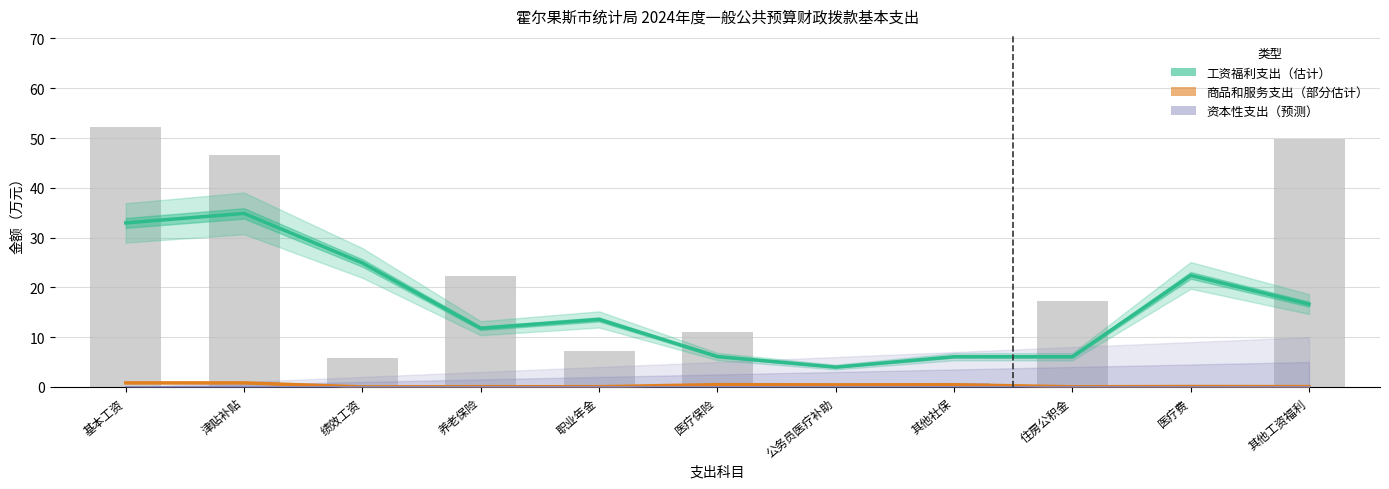

Reading left to right, transcribe all the data shown in this chart.

工资福利支出（估计）: 33.0	34.9	24.9	11.8	13.6	6.1	4.0	6.1	6.1	22.4	16.6
商品和服务支出（部分估计）: 0.8	0.8	0.0	0.0	0.0	0.5	0.4	0.4	0.0	0.1	0.1
资本性支出（预测）: 0.0	0.0	0.0	0.0	0.0	0.0	0.0	0.0	0.0	0.0	0.0